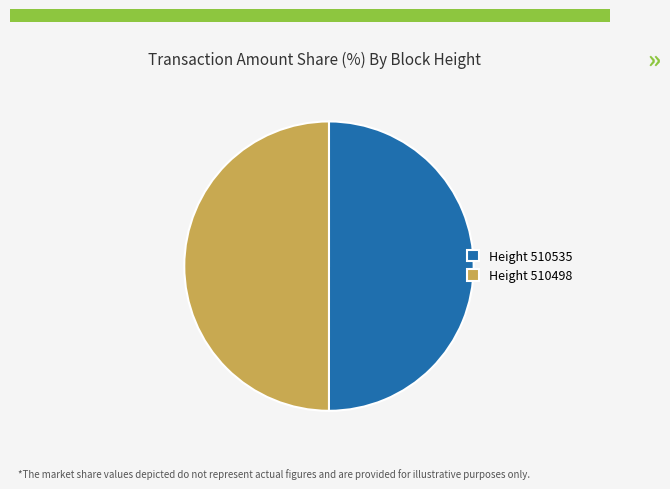

Approximately how many times larger is the value at Height 510535 compared to Height 510498?

1.0